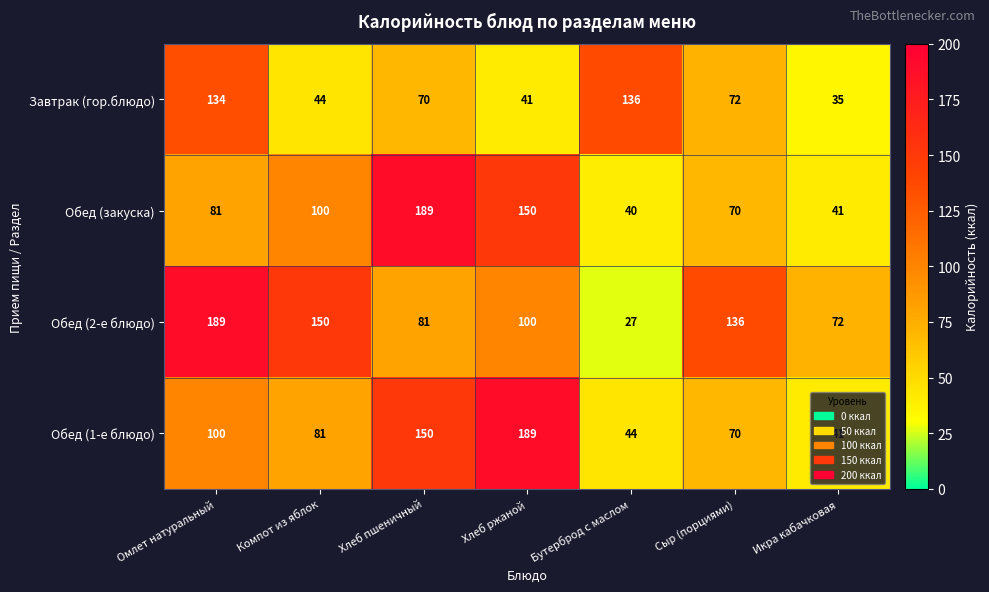

What is the difference between the Обед (закуска) values at Сыр (порциями) and Компот из яблок?

30